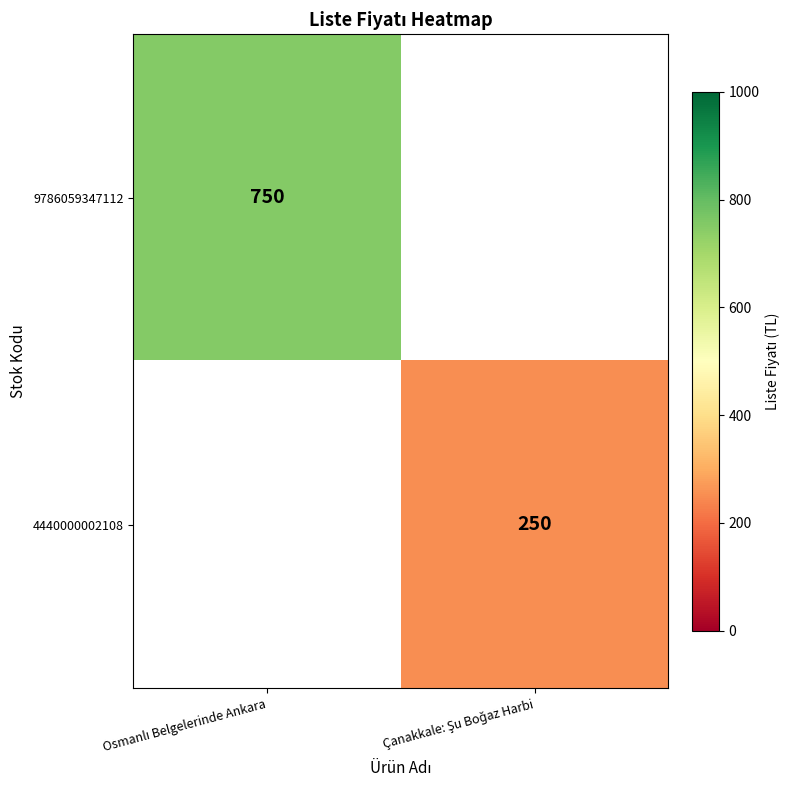

Is it true that 9786059347112 equals 408.6 at Osmanlı Belgelerinde Ankara?

False